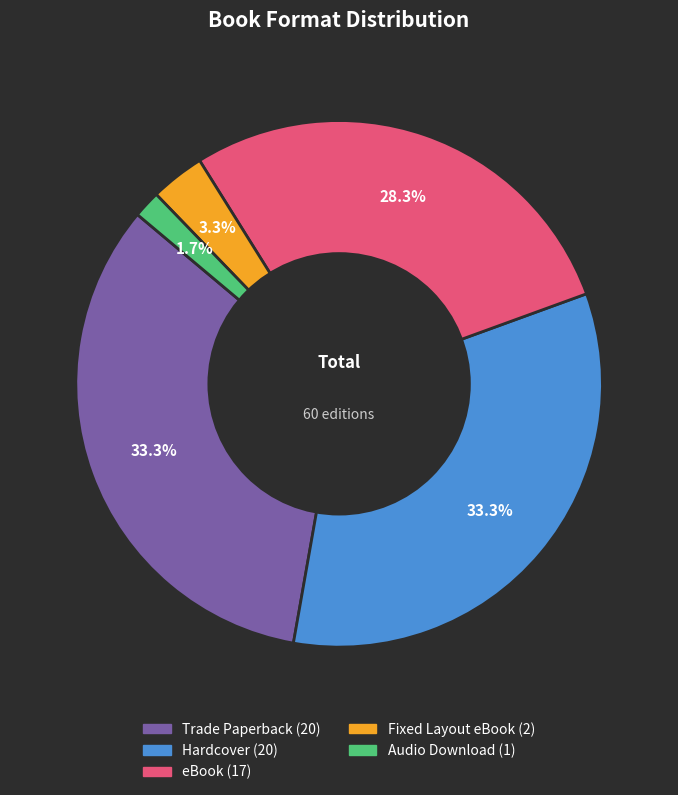

How much of the chart is everything except Hardcover?

66.7%